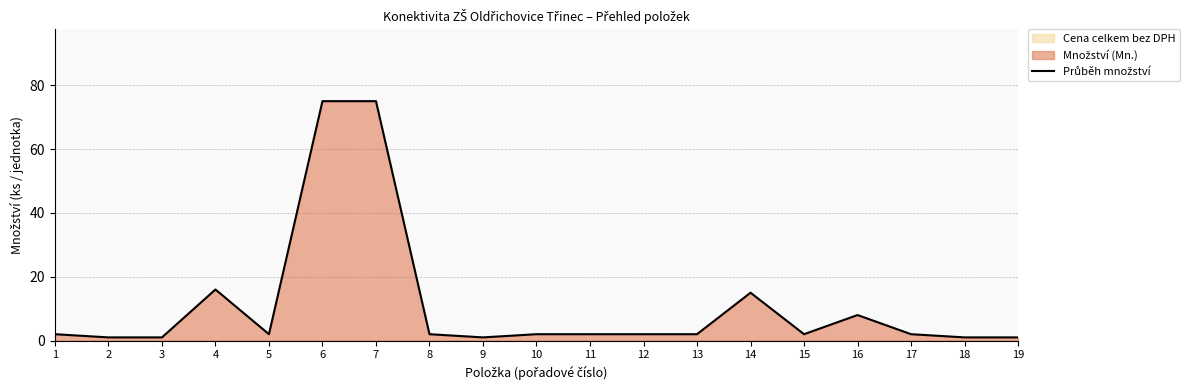

The value at 14 is 3. True or false?

False